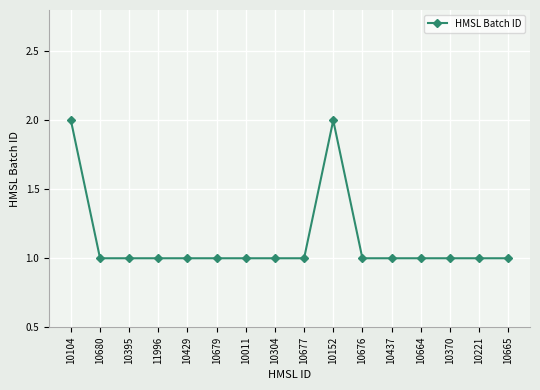

Reading left to right, what are all the values shown in this chart?

2	1	1	1	1	1	1	1	1	2	1	1	1	1	1	1